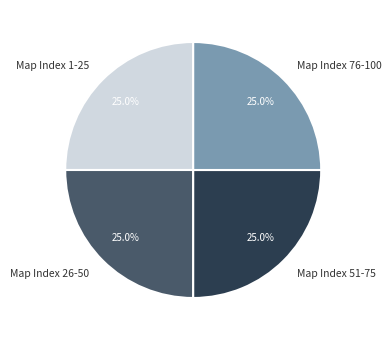

What is the ratio of the value at Map Index 76-100 to the value at Map Index 26-50?

1.0